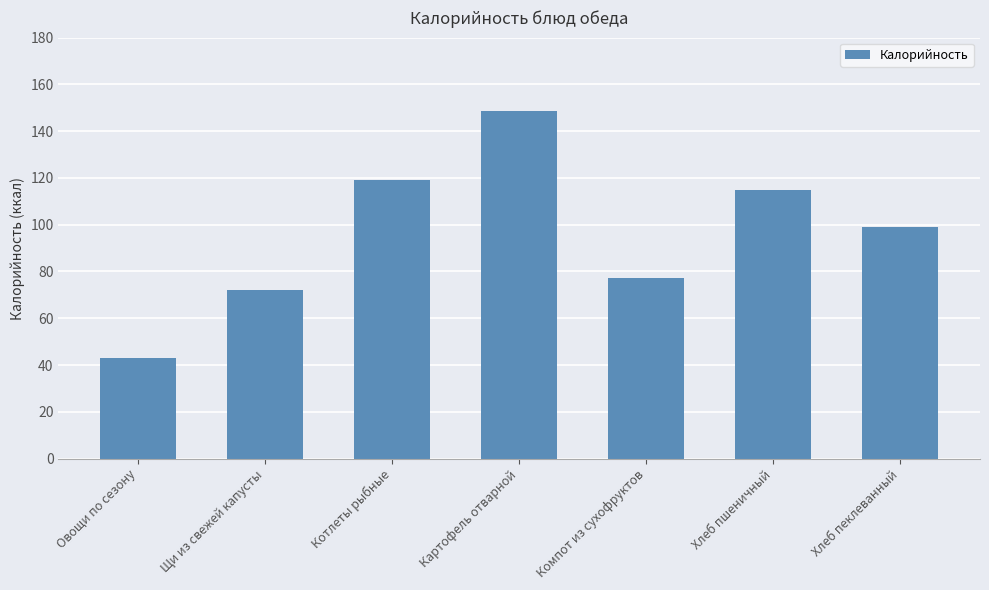

Which has a higher value, Компот из сухофруктов or Хлеб пеклеванный?

Хлеб пеклеванный